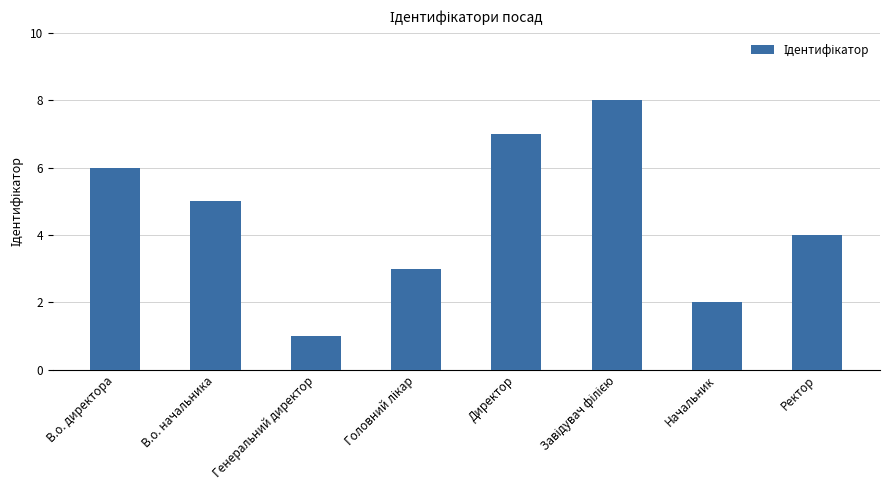

Read the value at В.о. начальника.

5